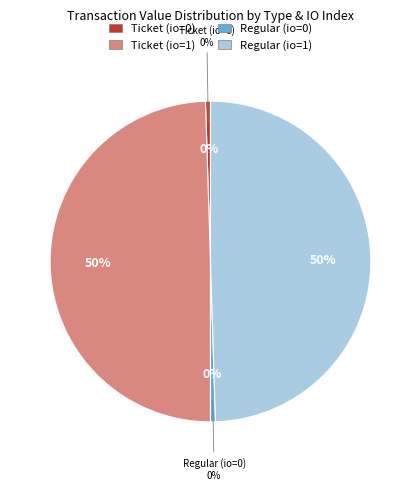

To the nearest percent, what is the combined percentage of Regular (io=0) and Regular (io=1)?

50%